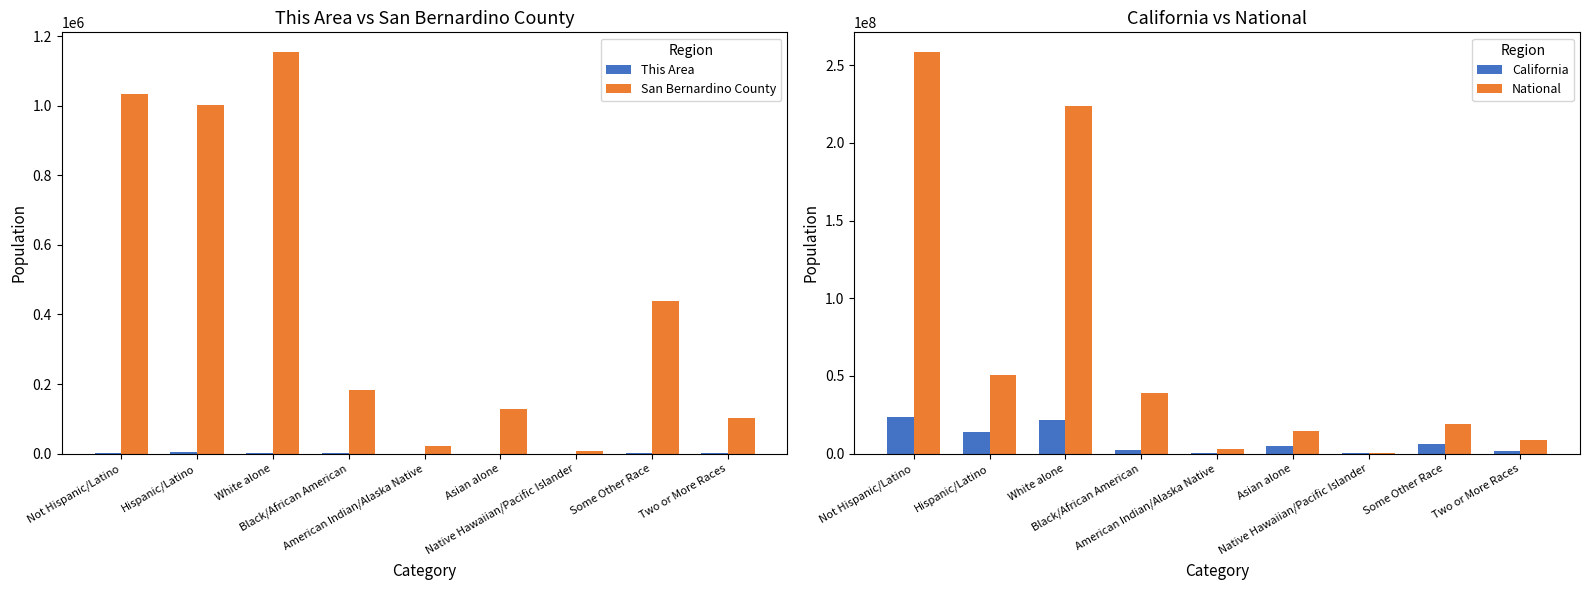

What is the sum of all San Bernardino County values?

4070420